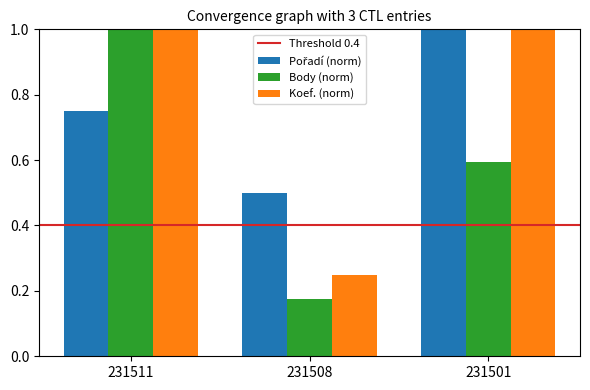

Which series changed the most between 231511 and 231501?

Body (norm)